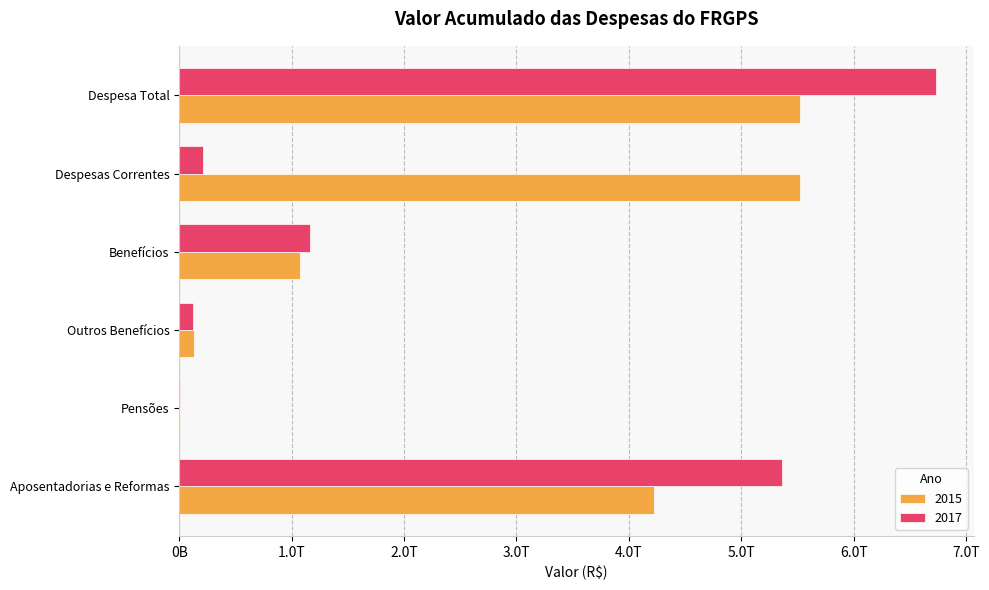

List the series in order of their peak value, lowest first.

2015, 2017